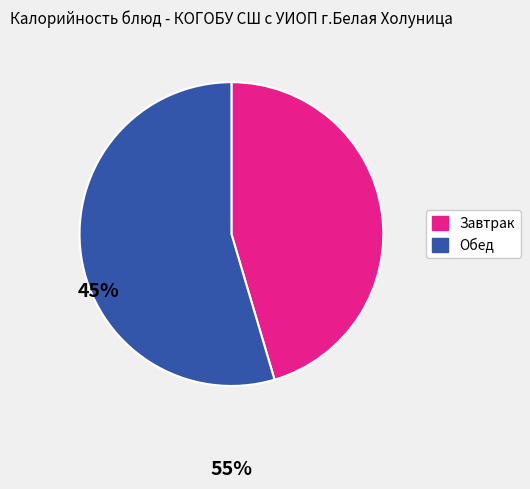

Does any single category account for the majority?

Yes